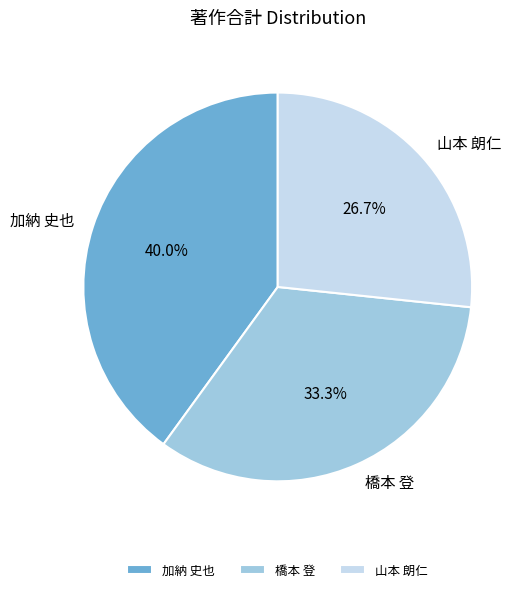

To the nearest percent, what portion does 山本 朗仁 represent?

27%